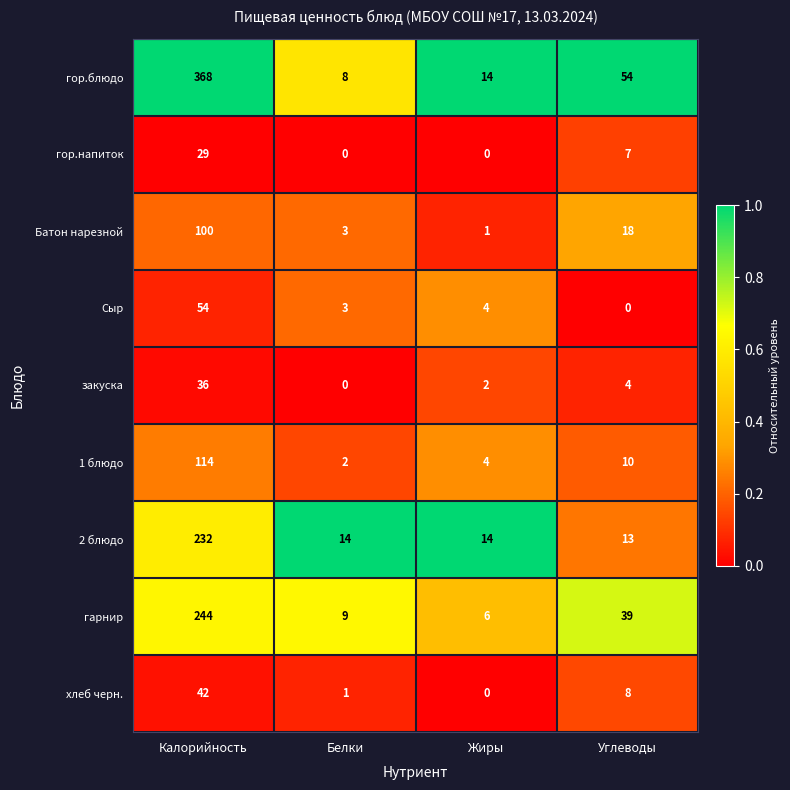

What is the difference between the 1 блюдо values at Калорийность and Белки?

112